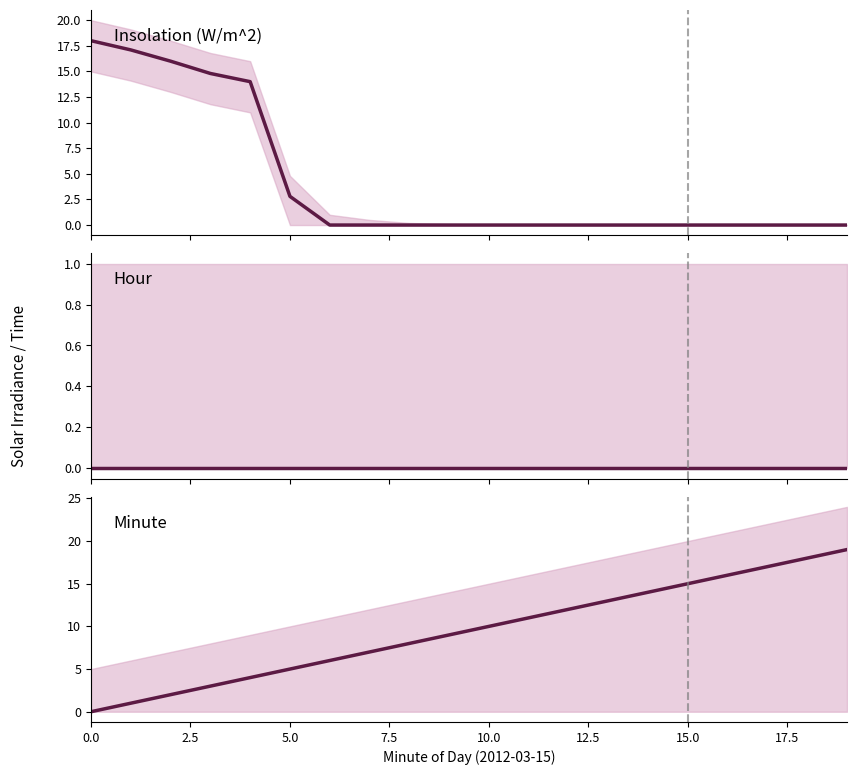

Count the number of data series in this chart.

3